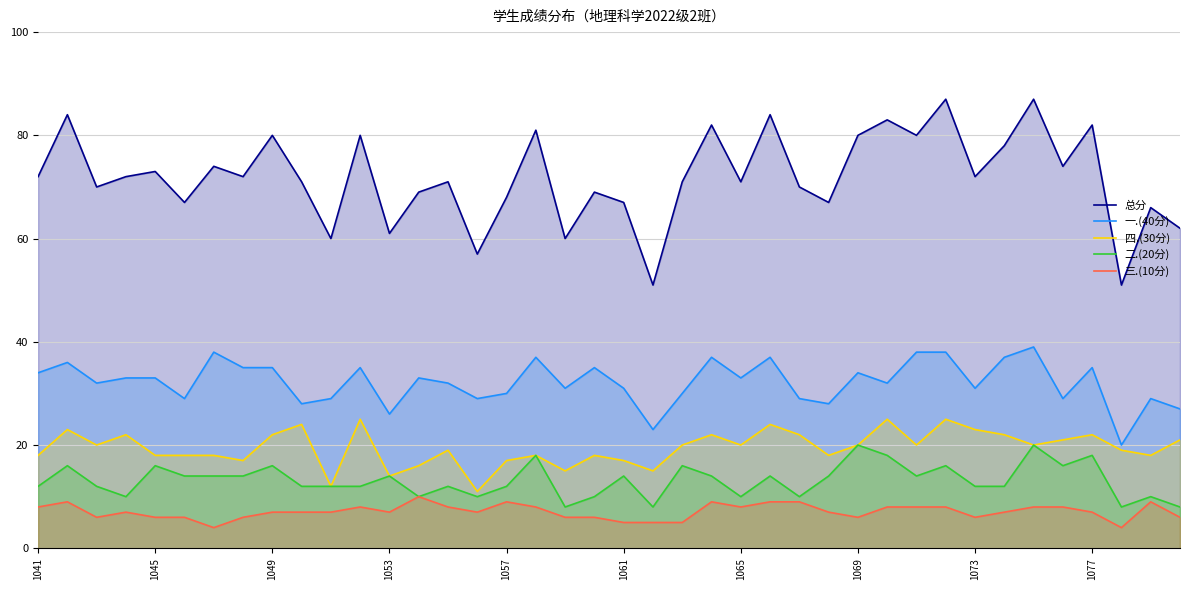

True or false: 二.(20分) has a value of 5 at 1057.

False